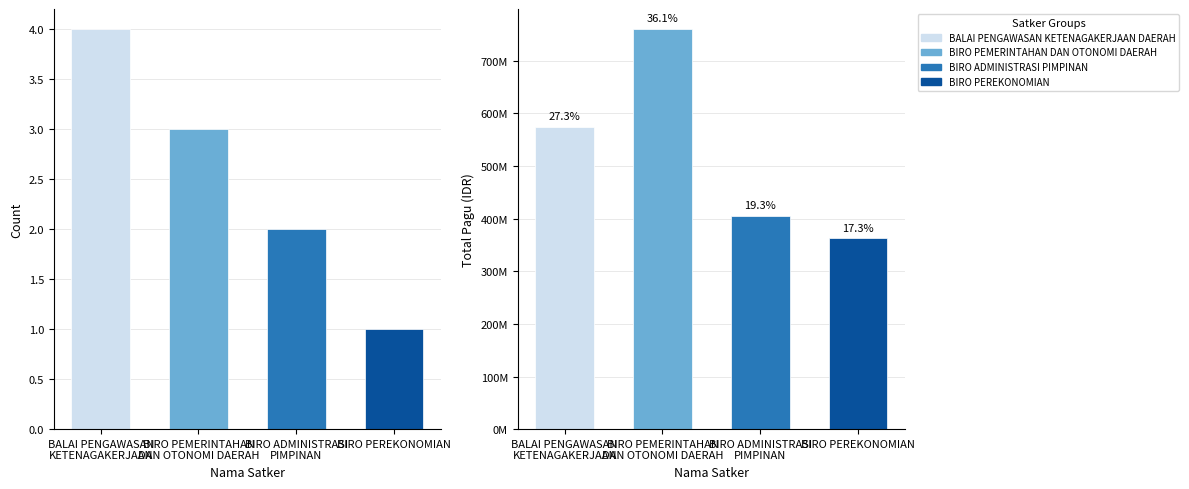

How many values in the Total Pagu series are below 574770000?

2